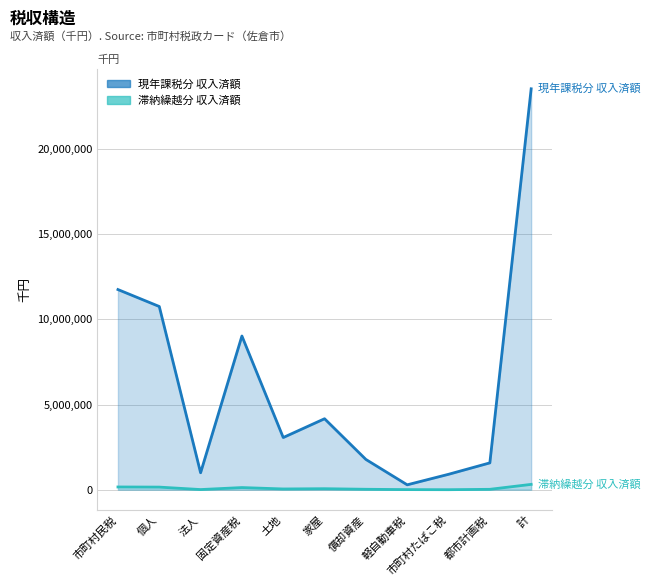

Which series changed the most between 軽自動車税 and 計?

現年課税分 収入済額